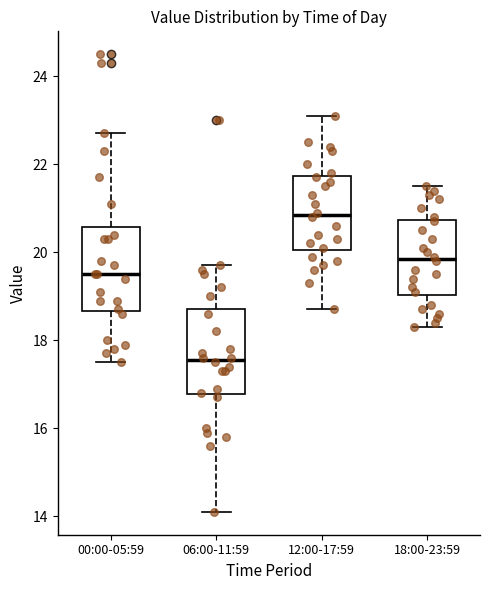

Which box has the highest median line?

12:00-17:59